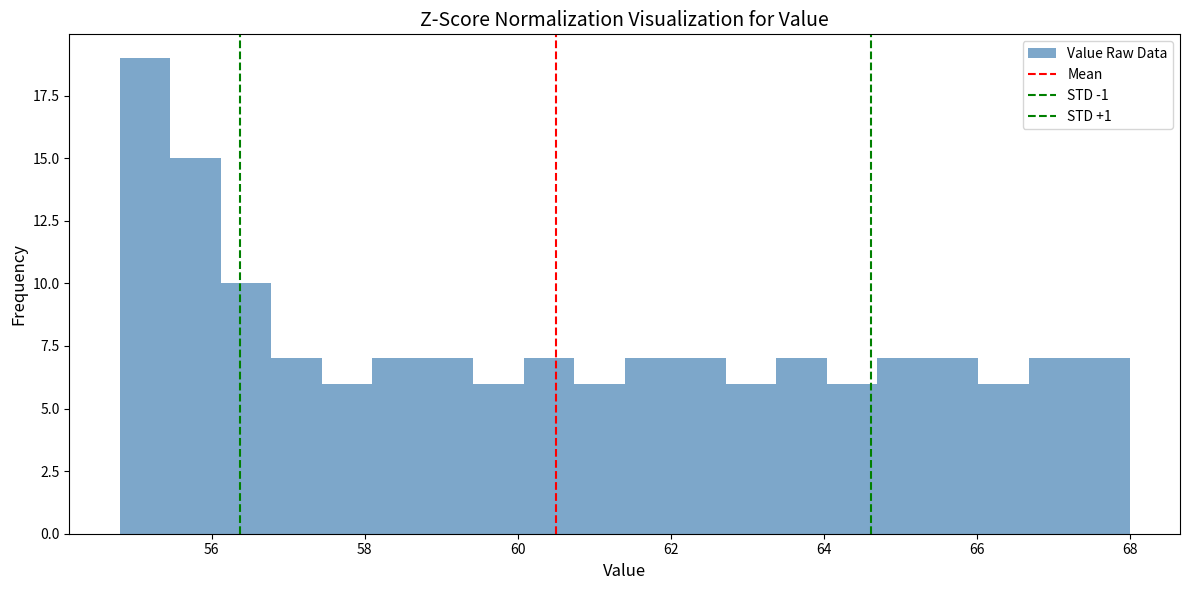

Read against the x-axis, roughly where is the centre of the tallest bar?

55.2